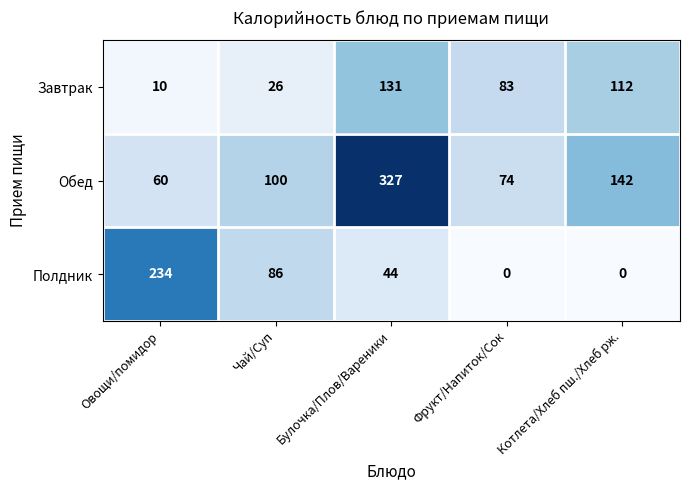

What is the difference between the maximum and minimum values in the Завтрак series?

121